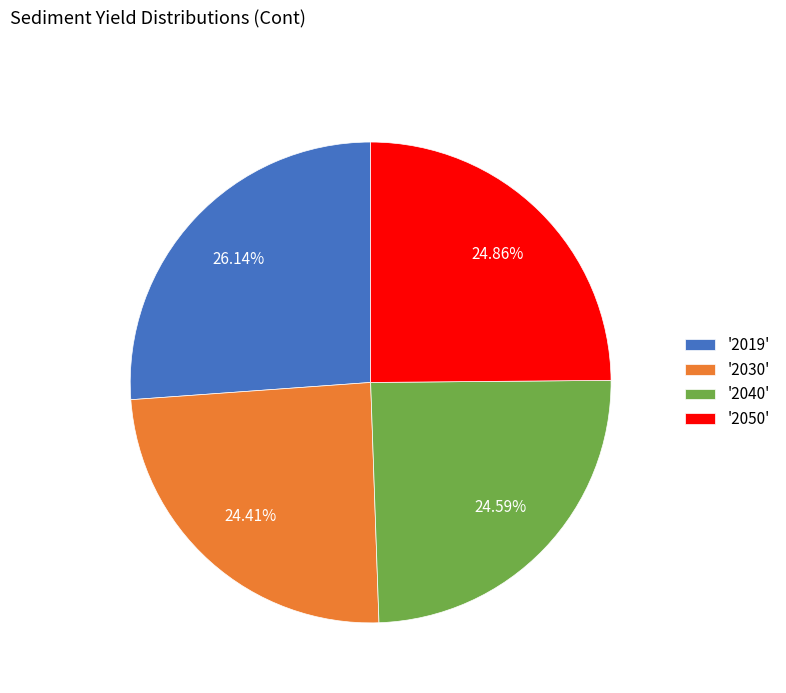

What is the largest slice in the pie chart?

'2019'